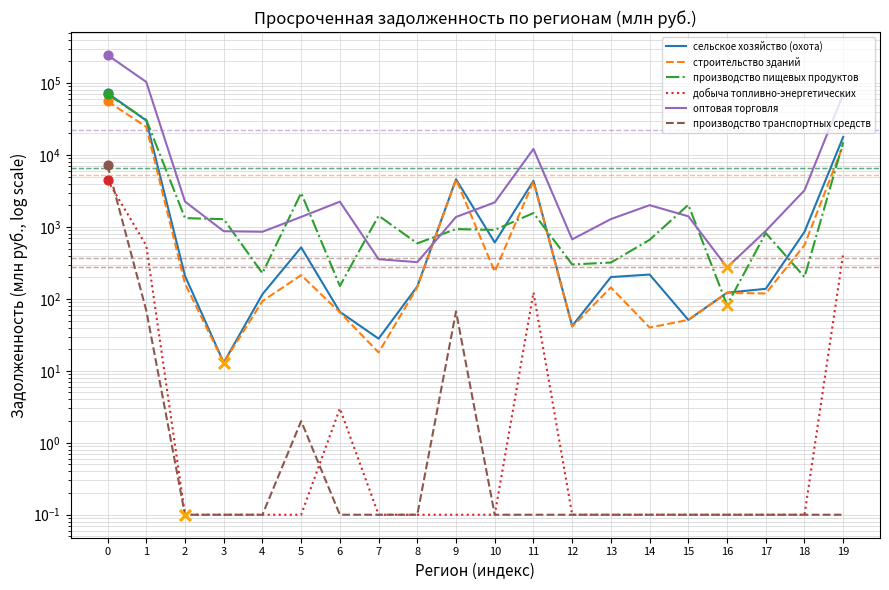

At how many categories does at least one series exceed 1886?

12